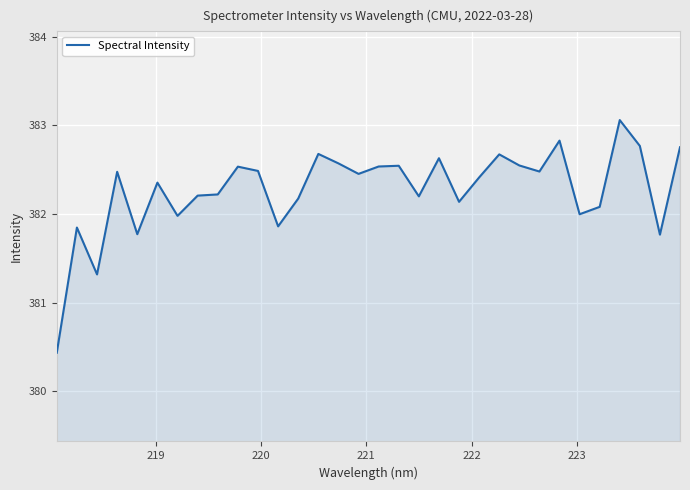

What is the difference between the maximum and minimum values?

2.6